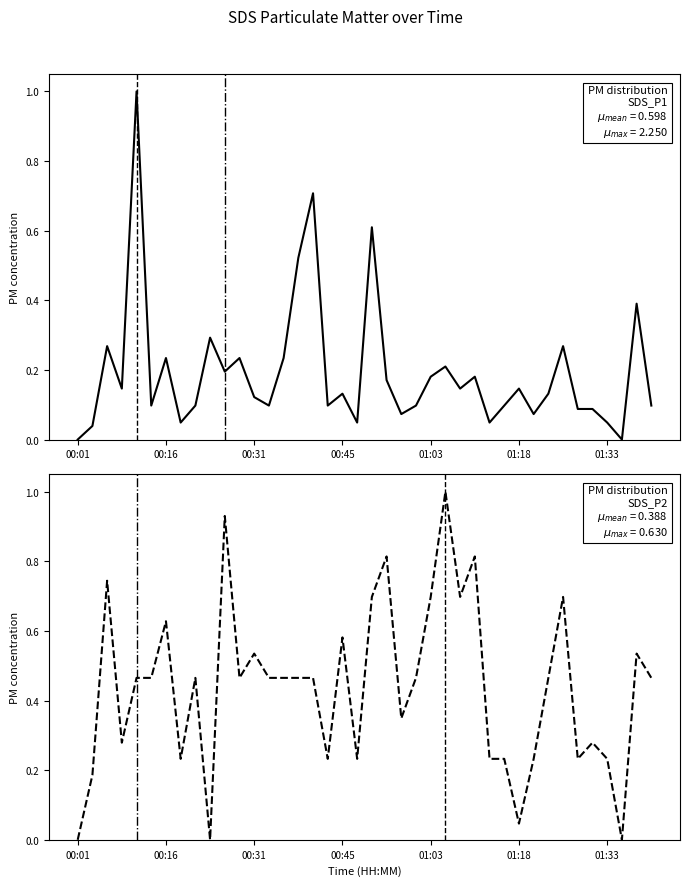

At 10, list the series in order from smallest to largest.

SDS_P1, SDS_P2